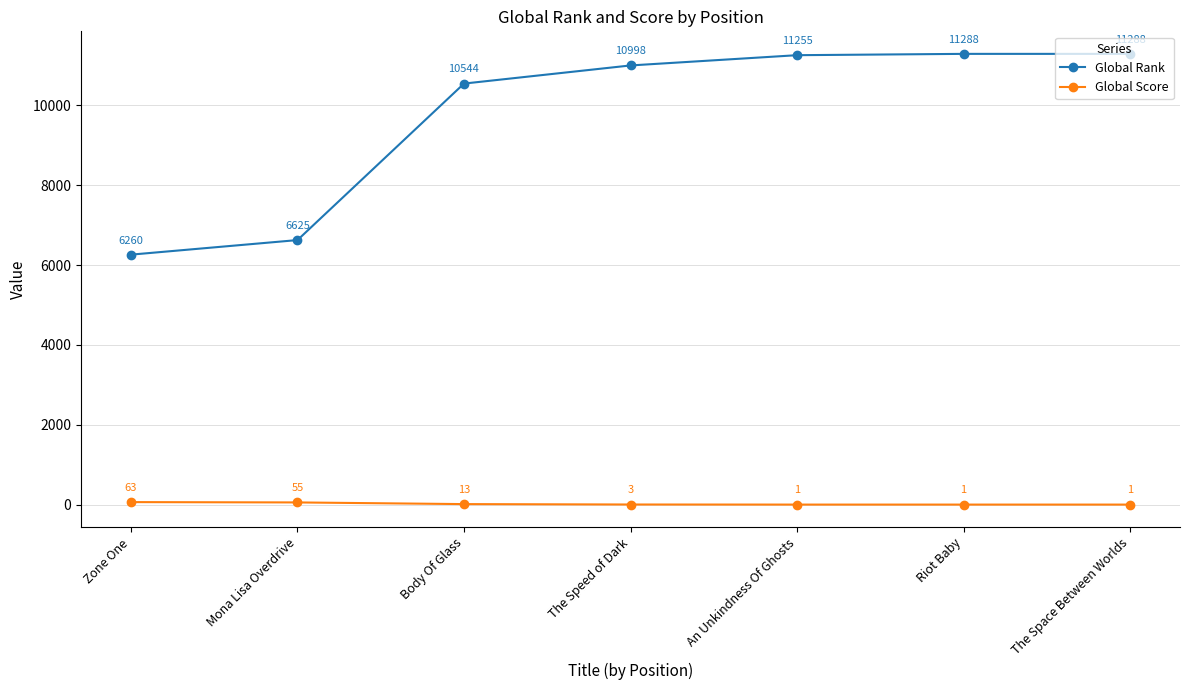

Reading right to left, list all the values displayed in this chart.

Global Rank: 11288	11288	11255	10998	10544	6625	6260
Global Score: 1	1	1	3	13	55	63